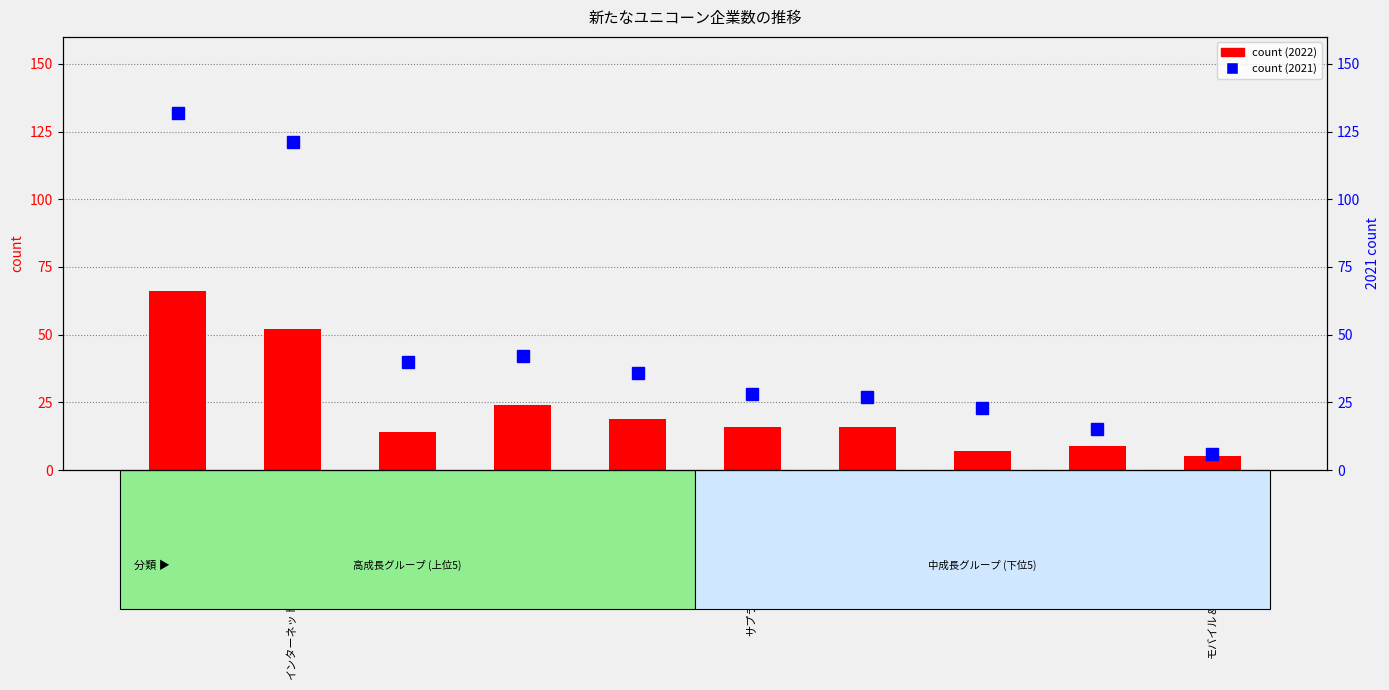

The value of count (2022) at データ管理と分析 is 7. True or false?

True